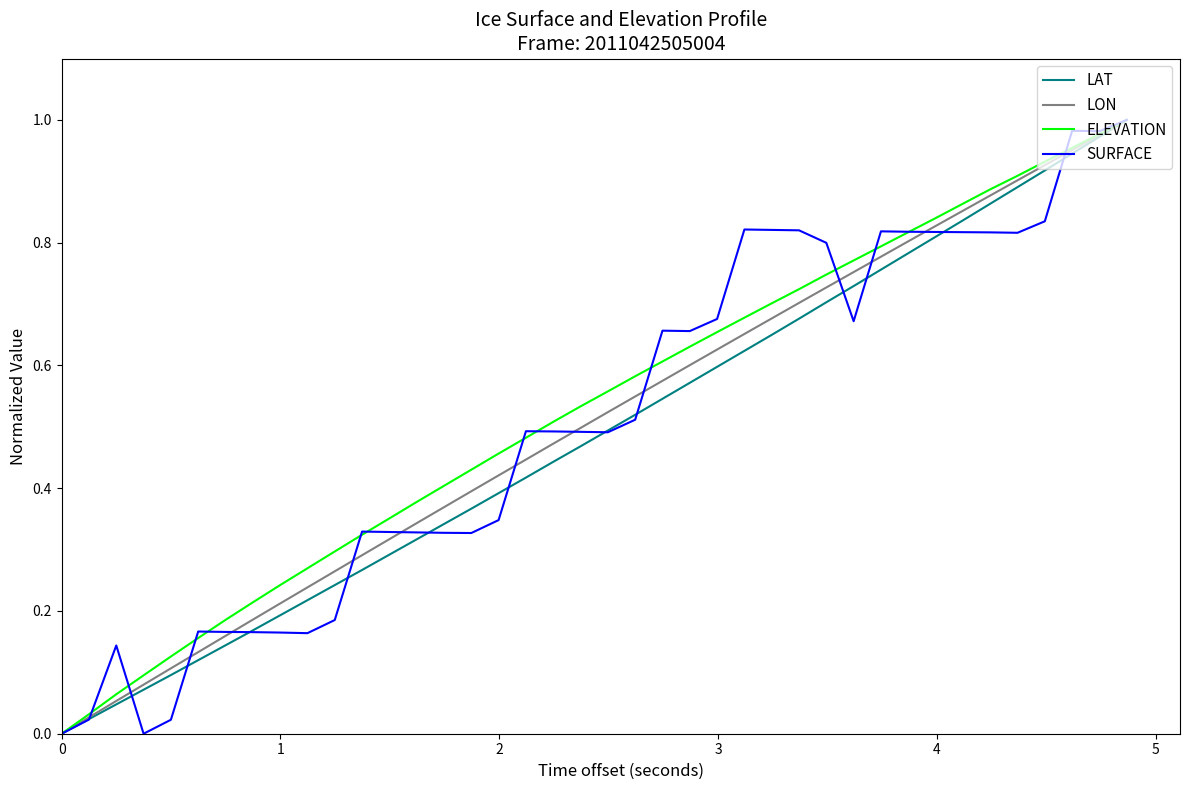

True or false: ELEVATION and LAT intersect in this chart.

False